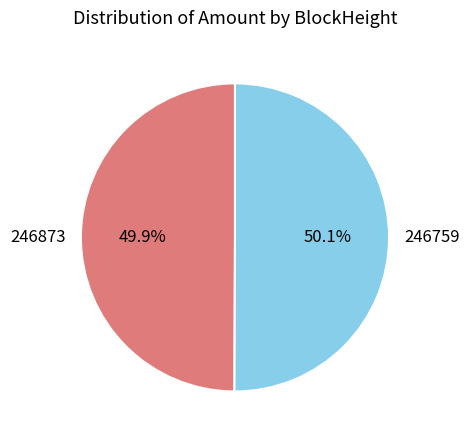

True or false: 246759 accounts for 99% of the total.

False